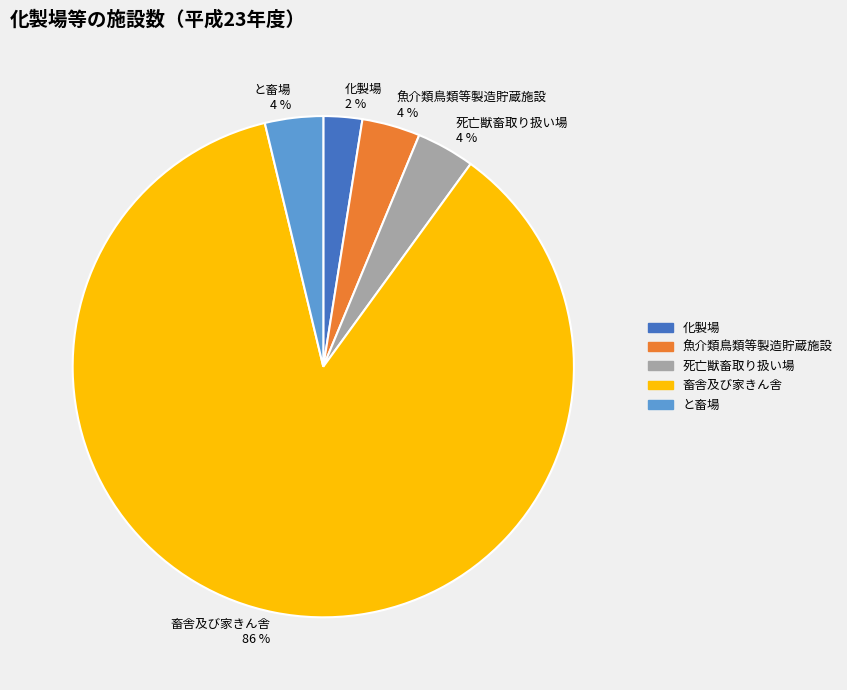

To the nearest percent, what is the difference between the 畜舎及び家きん舎 and 魚介類鳥類等製造貯蔵施設 slice percentages?

82%